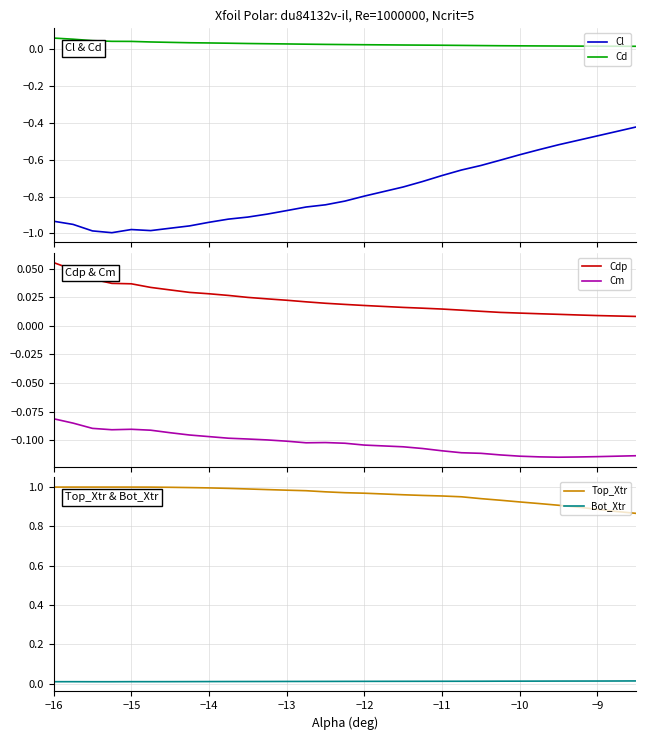

Which series has the largest range (max minus min)?

Cl